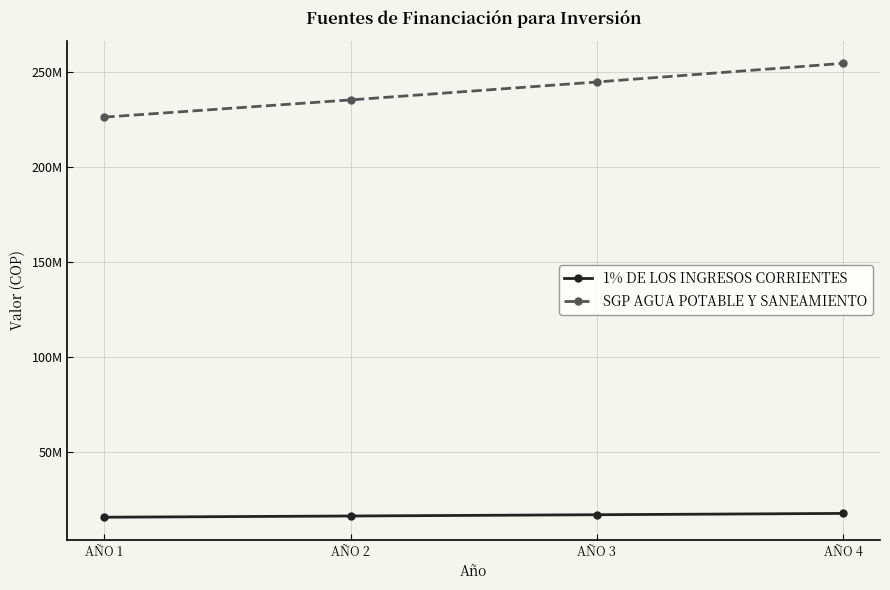

At AÑO 1, list the series in order from smallest to largest.

1% DE LOS INGRESOS CORRIENTES, SGP AGUA POTABLE Y SANEAMIENTO